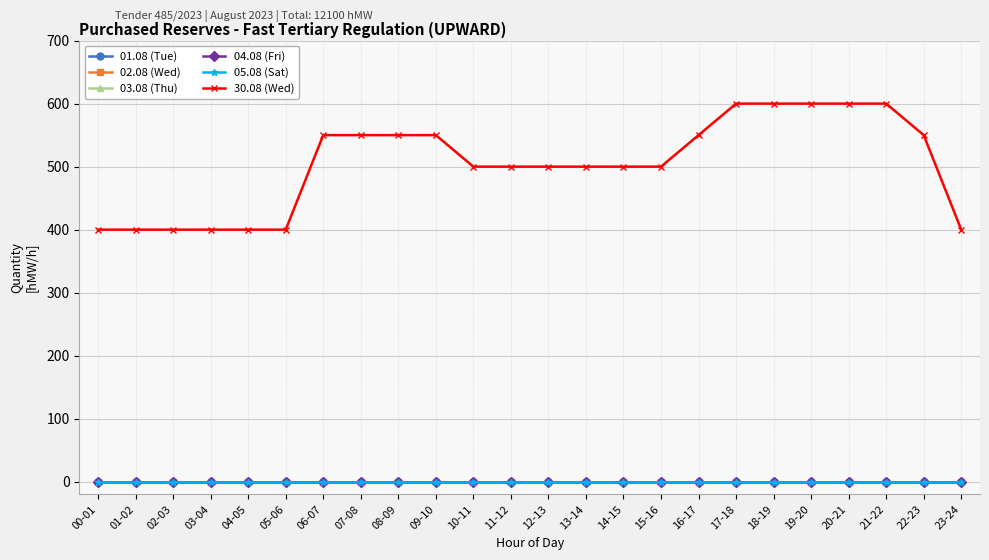

At which category is the sum across all series the highest?

17-18